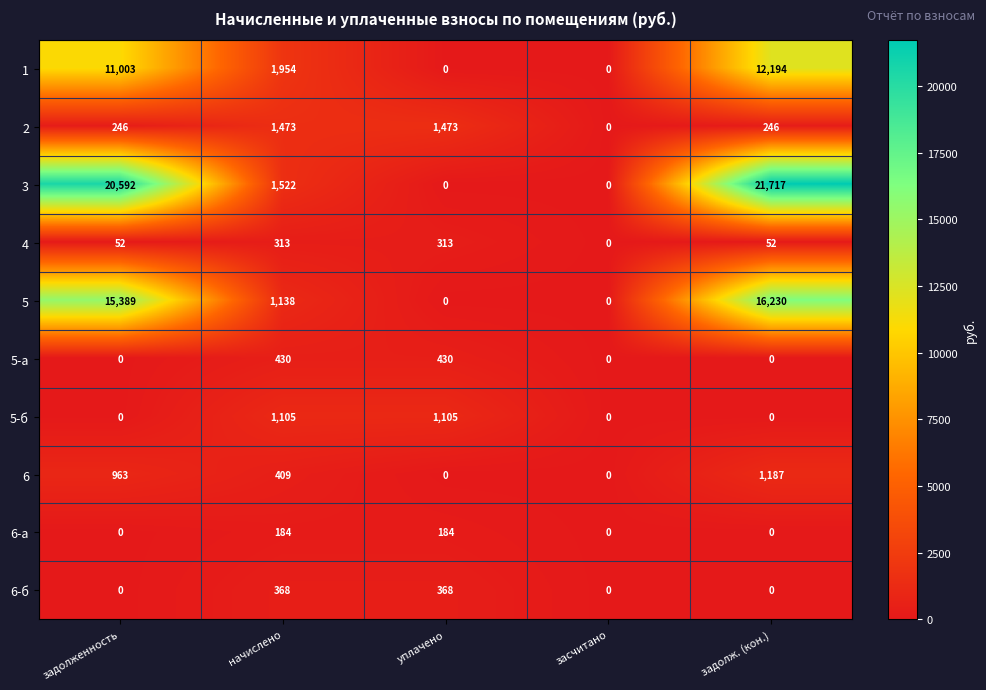

Rank the series at начислено from highest to lowest value.

1, 3, 2, 5, 5-б, 5-а, 6, 6-б, 4, 6-а